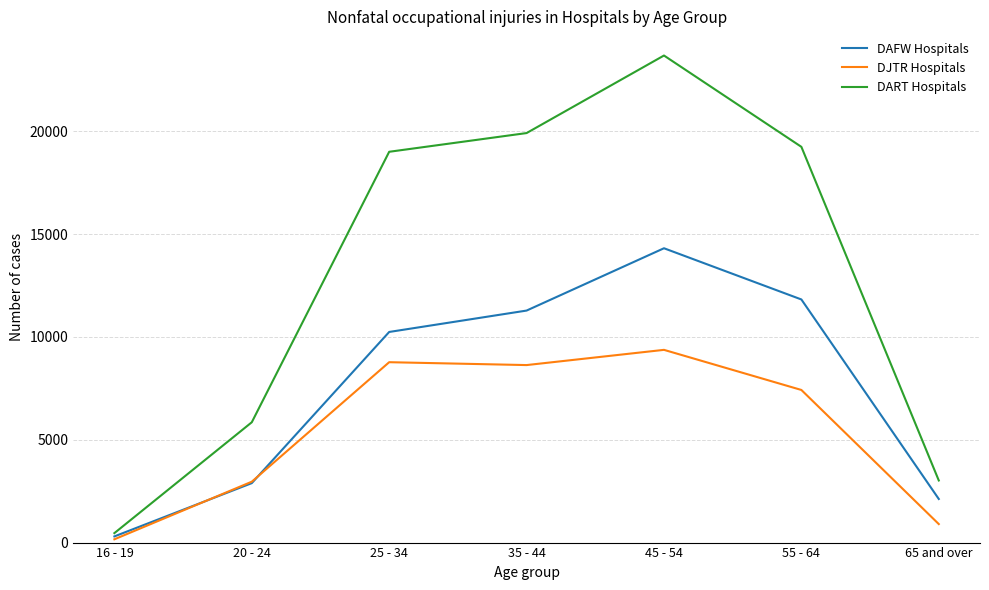

List the labels in order of DAFW Hospitals value, largest first.

45 - 54, 55 - 64, 35 - 44, 25 - 34, 20 - 24, 65 and over, 16 - 19